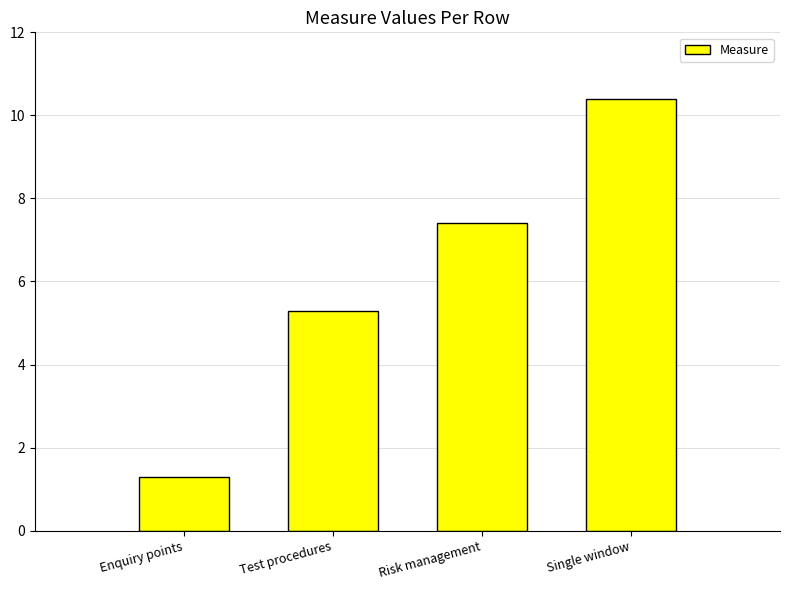

What is the maximum value shown in the chart?

10.4